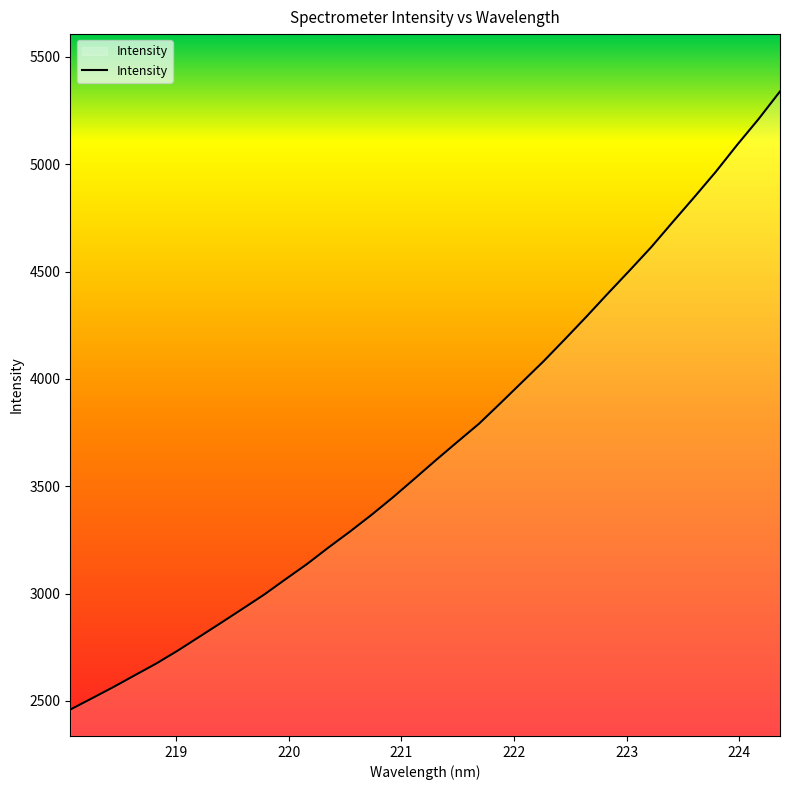

What is the difference between the maximum and minimum values?

2879.0